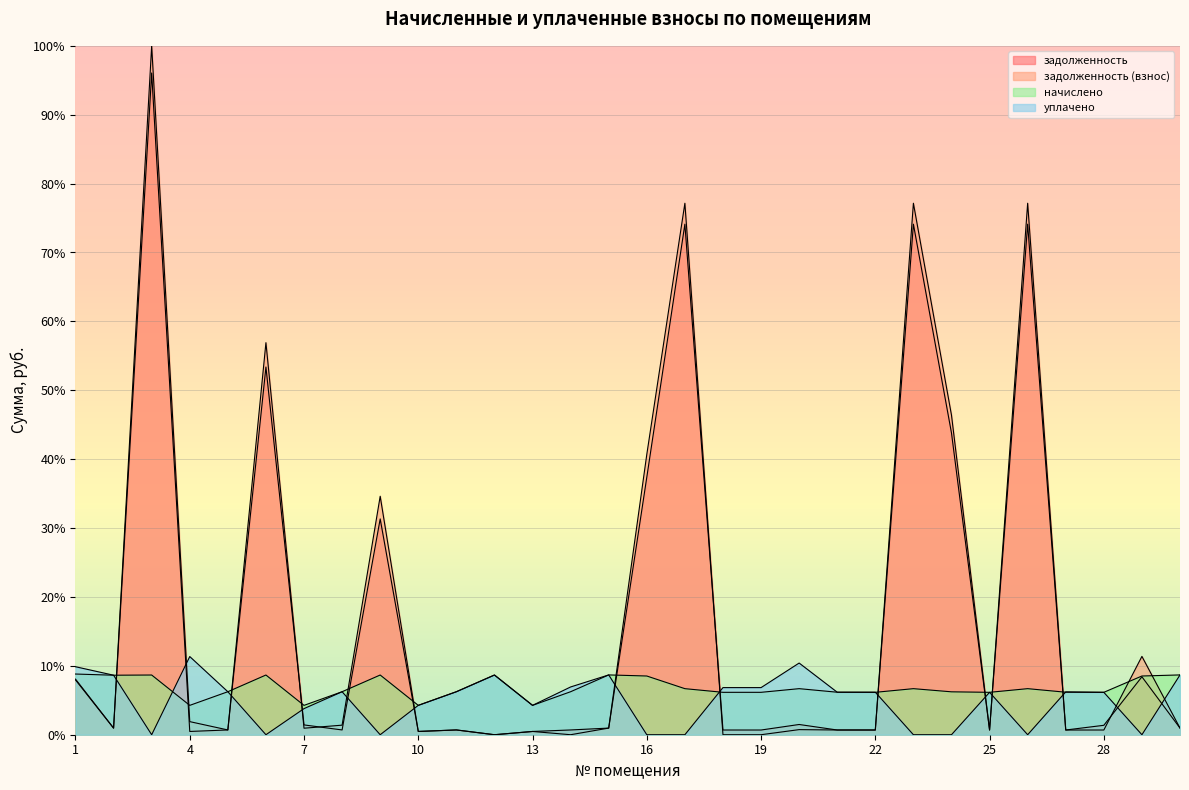

At which category does задолженность reach its first local valley?

2